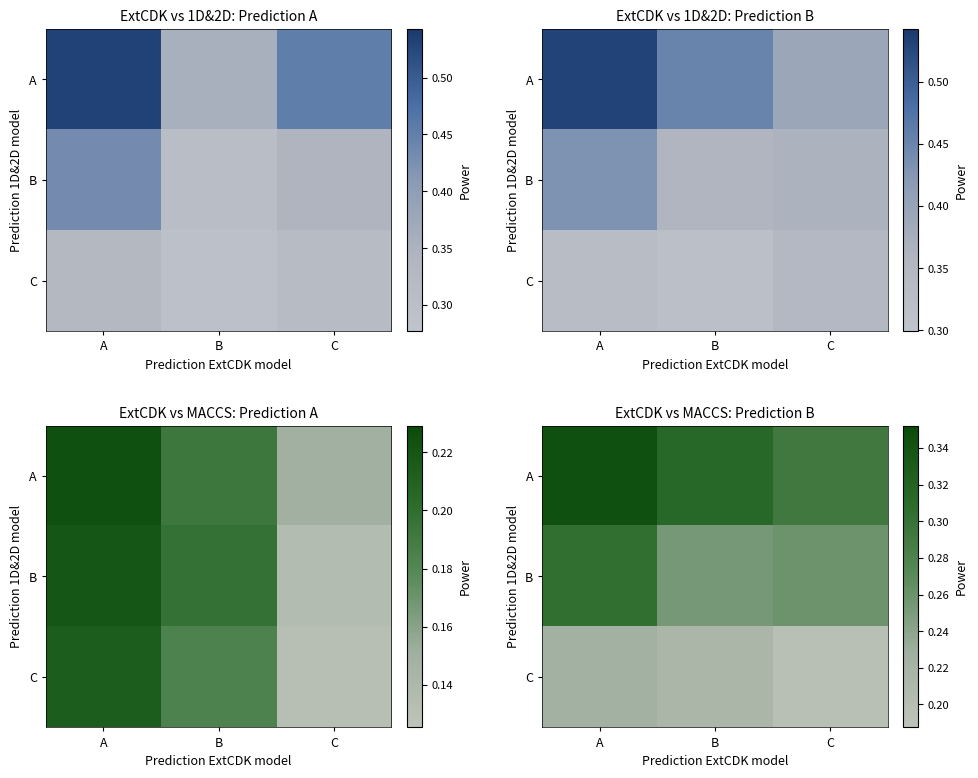

Count the C values in the range 0 to 1.

3